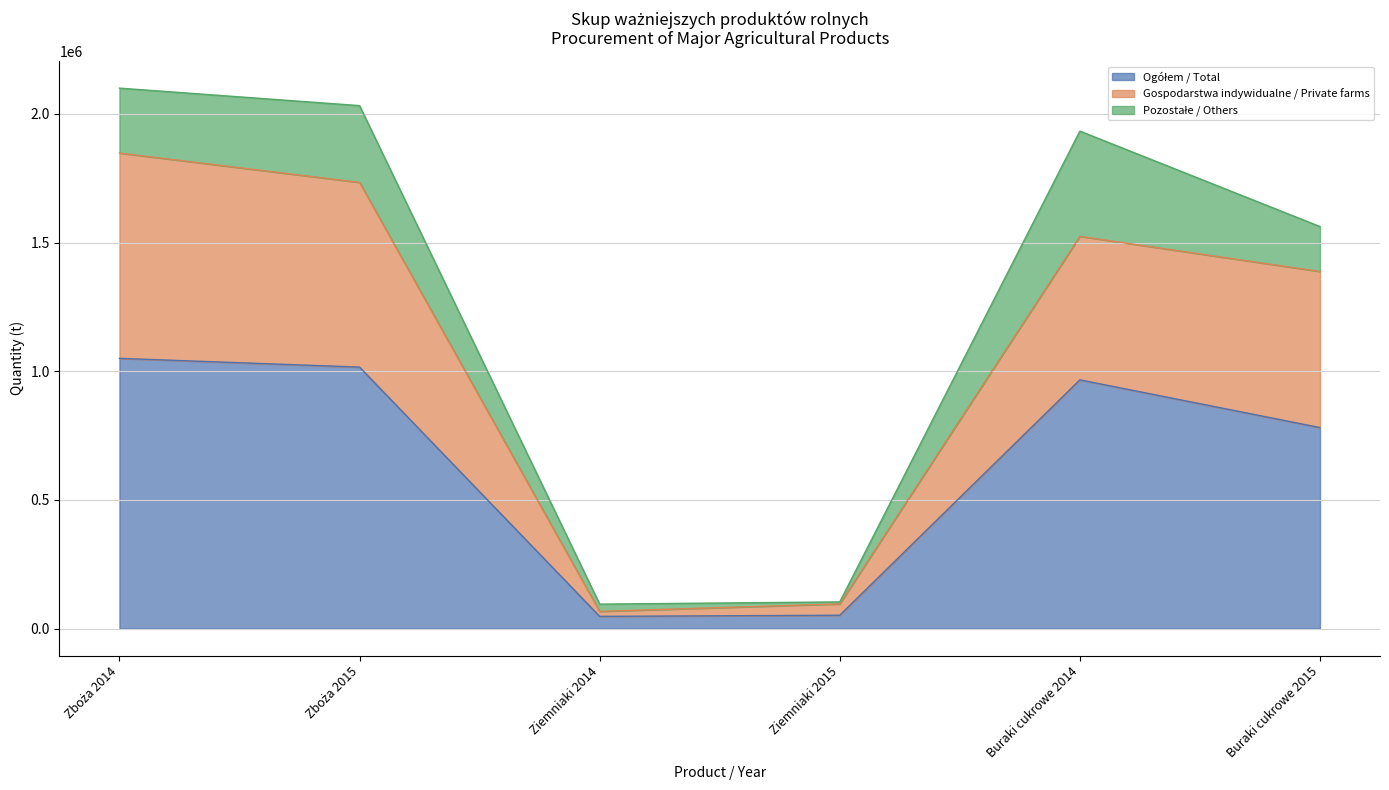

At which category is the sum across all series the highest?

Zboża 2014